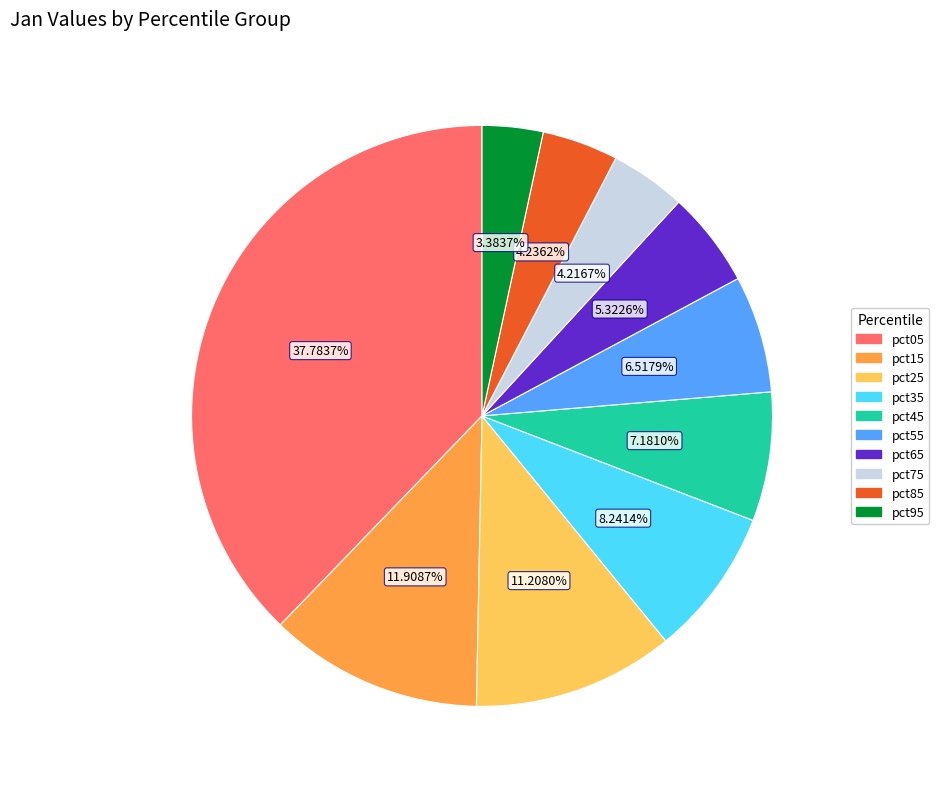

How many slices are in this pie chart?

10